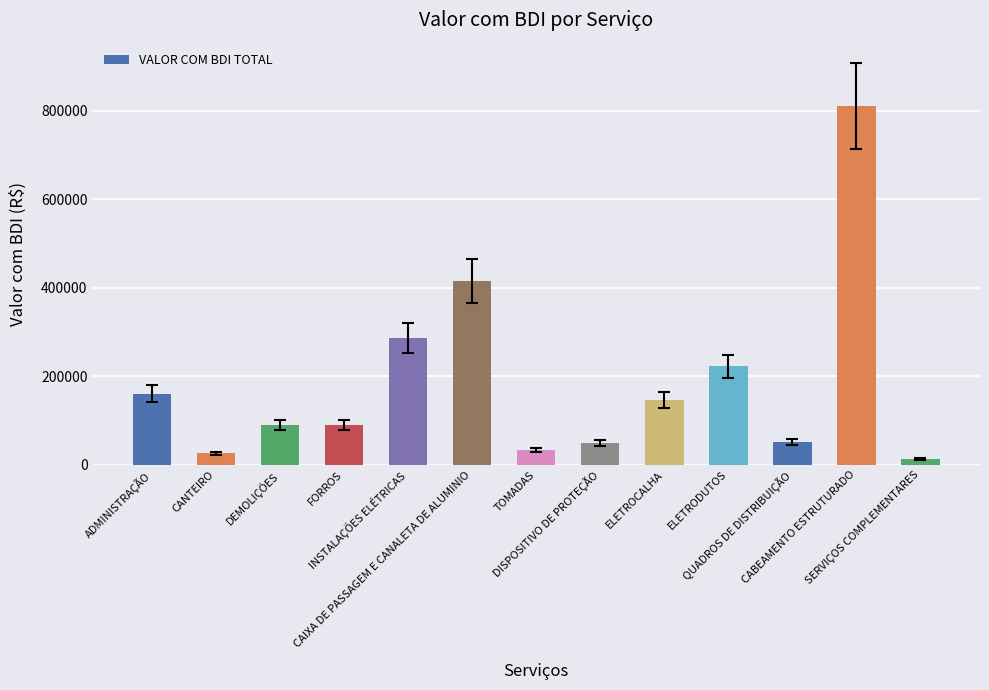

What is the difference between the maximum and minimum values?

798613.7